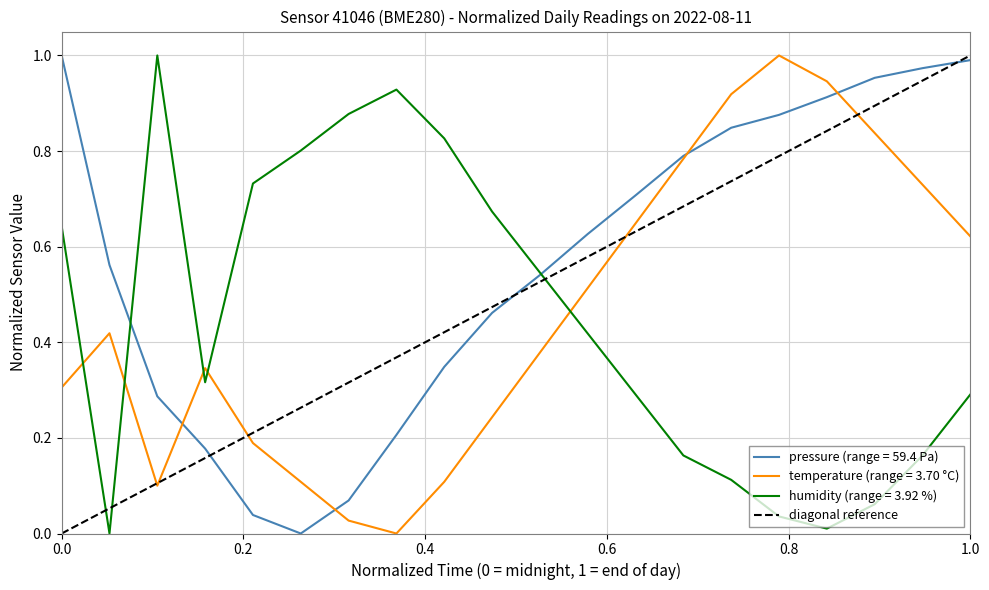

What is the difference between the maximum and minimum values?

1